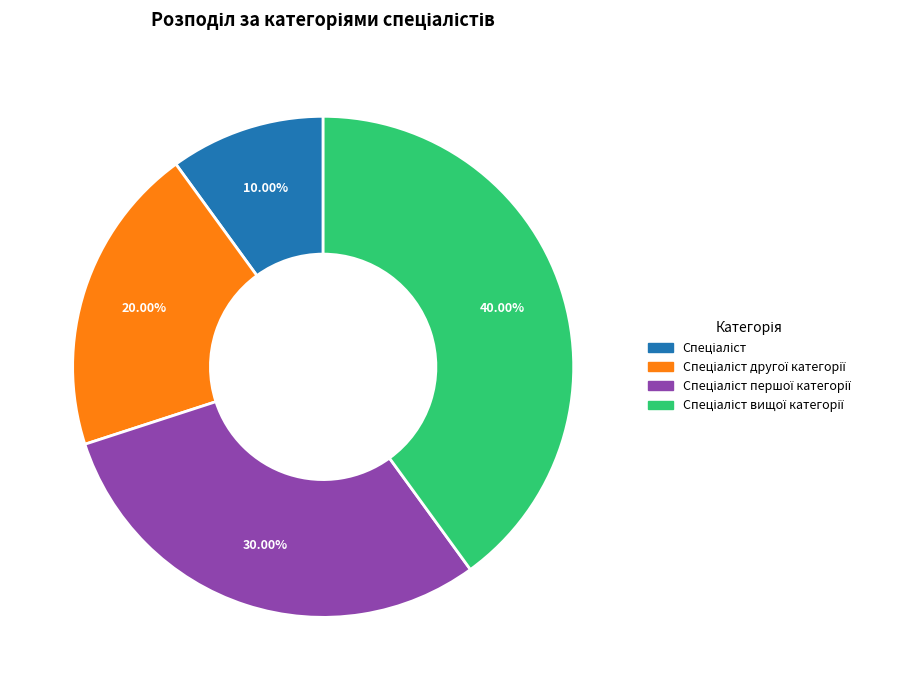

Does any single category account for the majority?

No